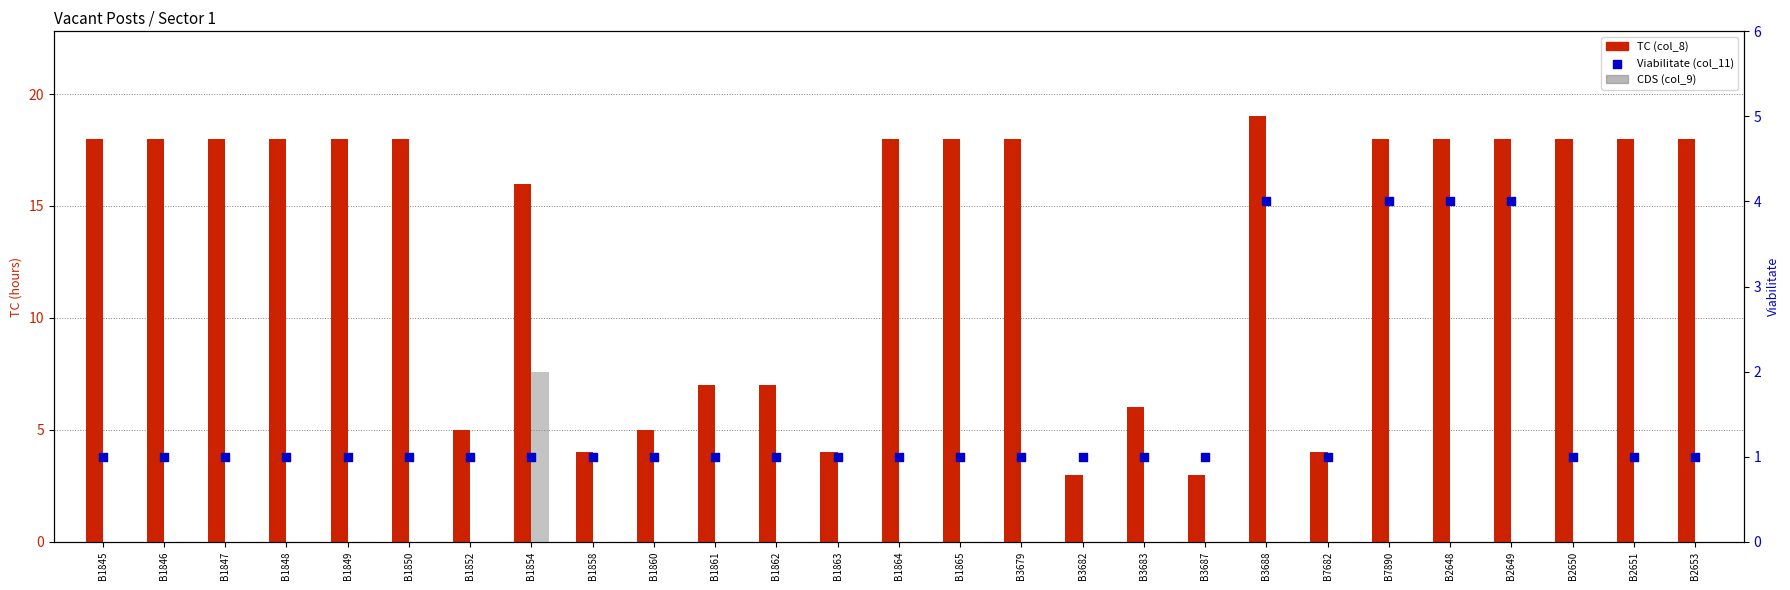

Which series contains the lowest Y value?

CDS (col_9)